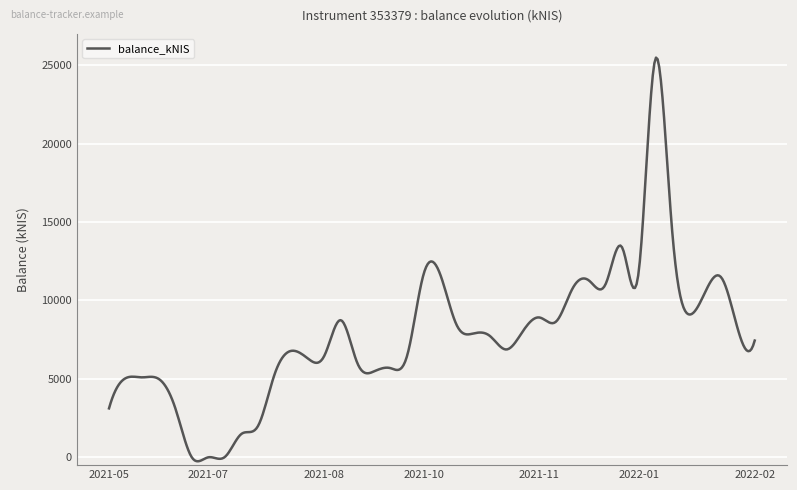

What is the maximum value shown in the chart?

25487.1